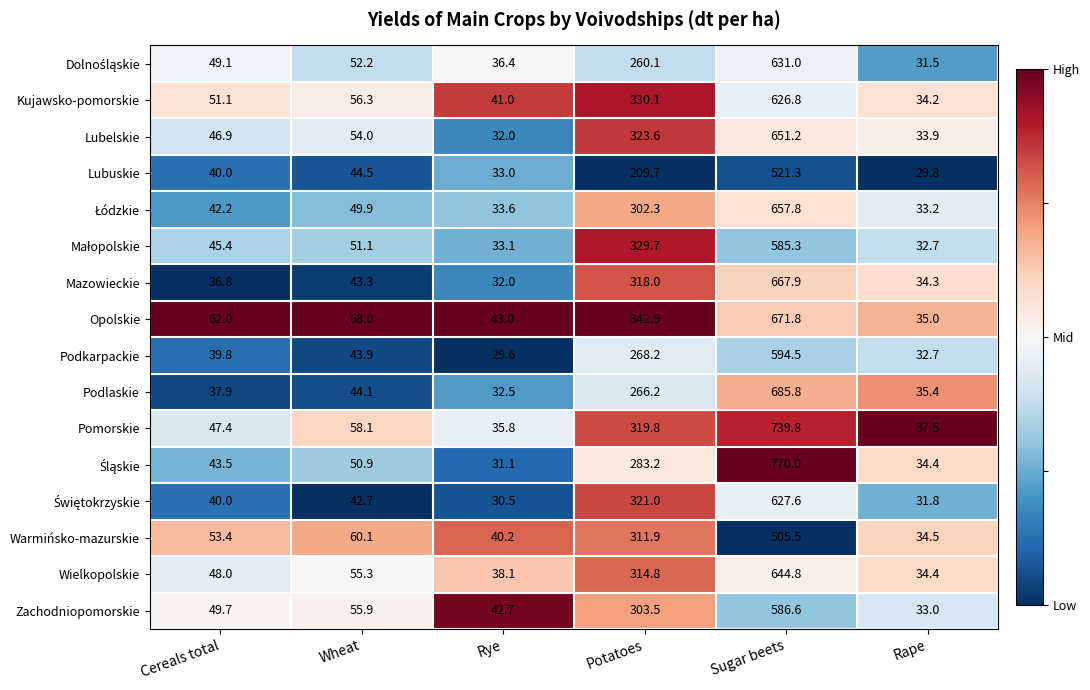

Which series changed the most between Cereals total and Rye?

Opolskie